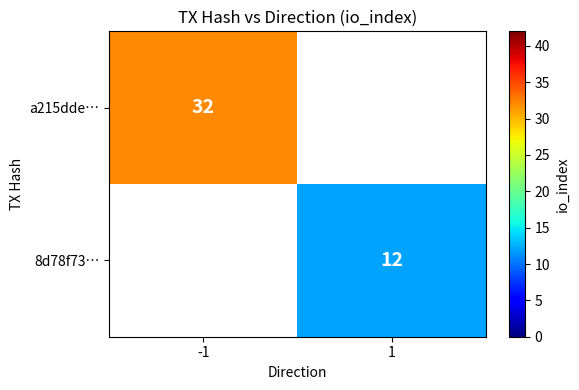

How many distinct data groups are displayed?

2